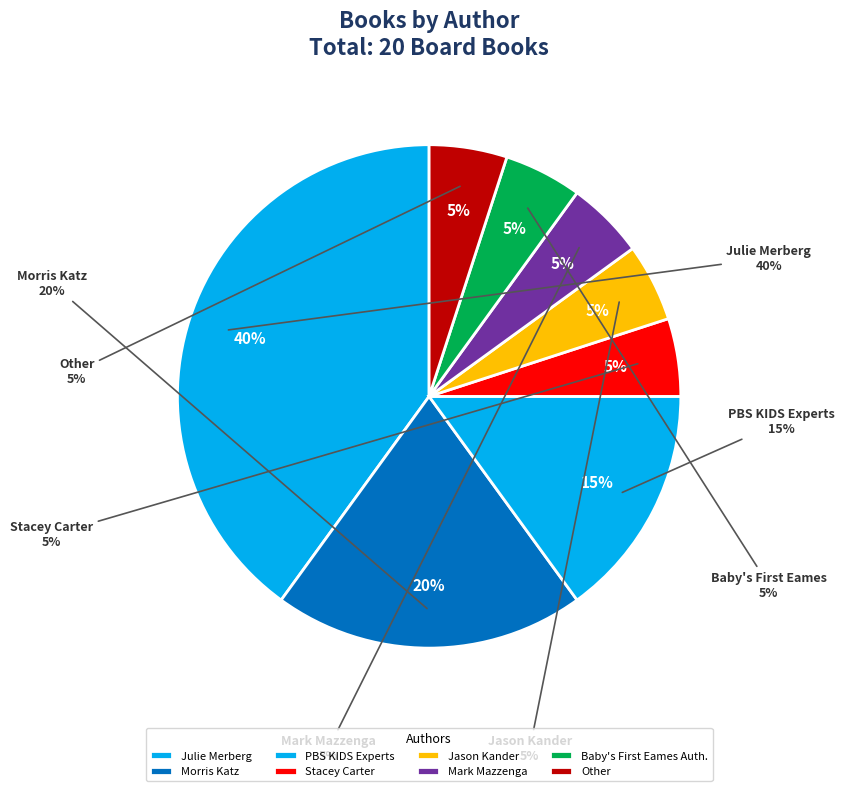

To the nearest percent, what portion does Mark Mazzenga represent?

5%